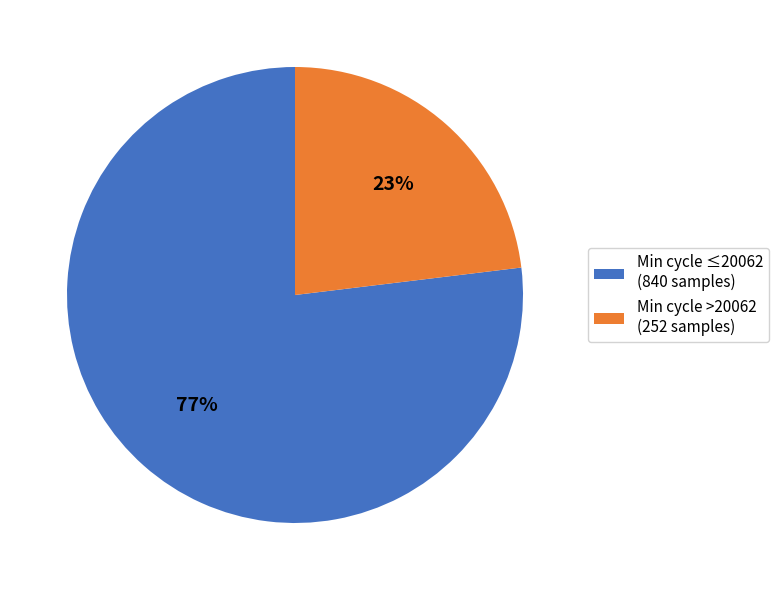

How many segments does this pie chart have?

2